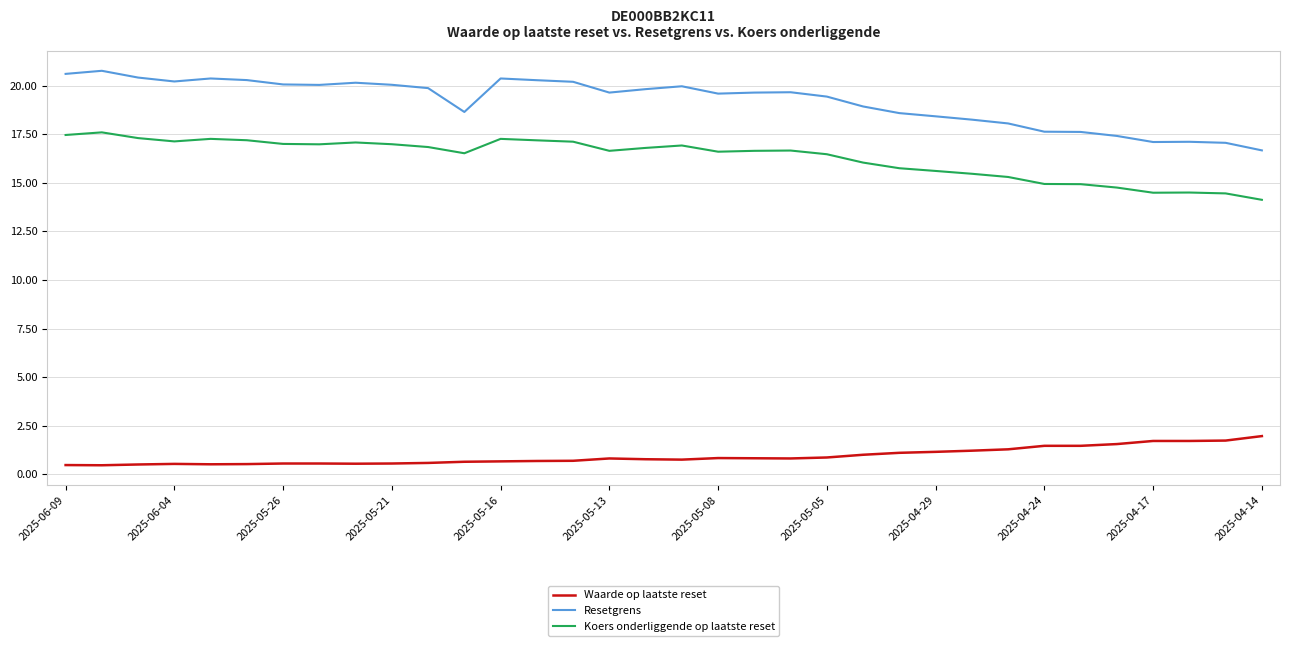

True or false: Resetgrens and Waarde op laatste reset intersect in this chart.

False